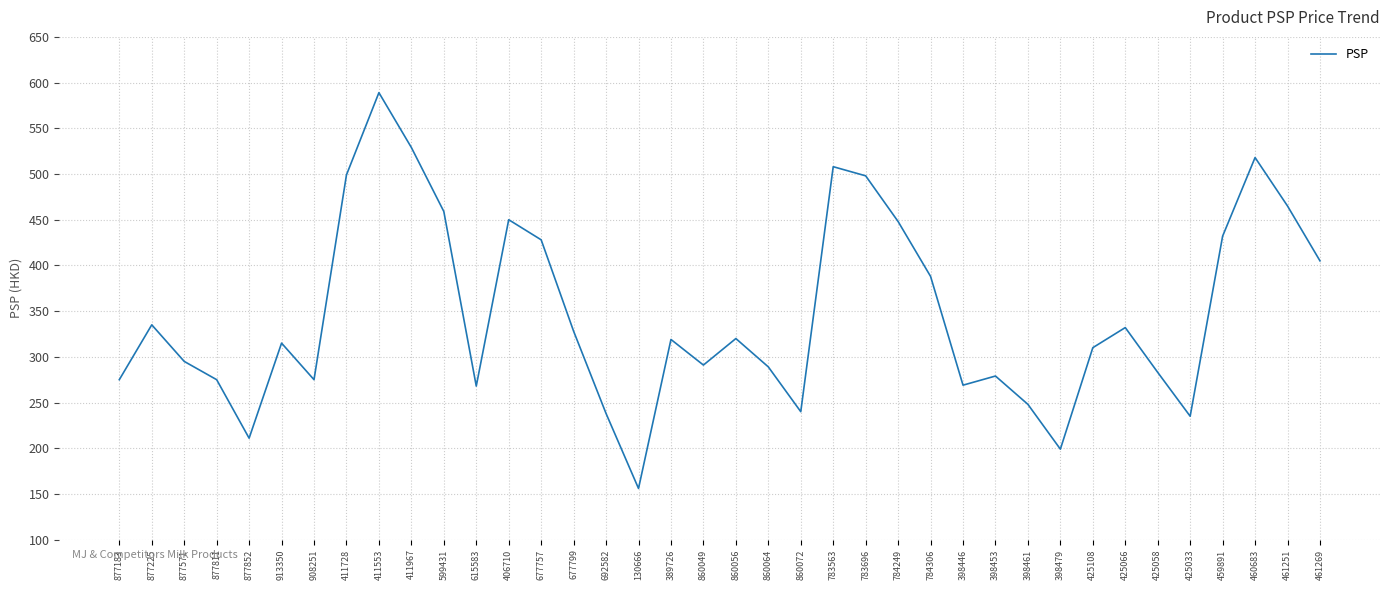

What value does the data have at 677799, to the nearest 5?

330